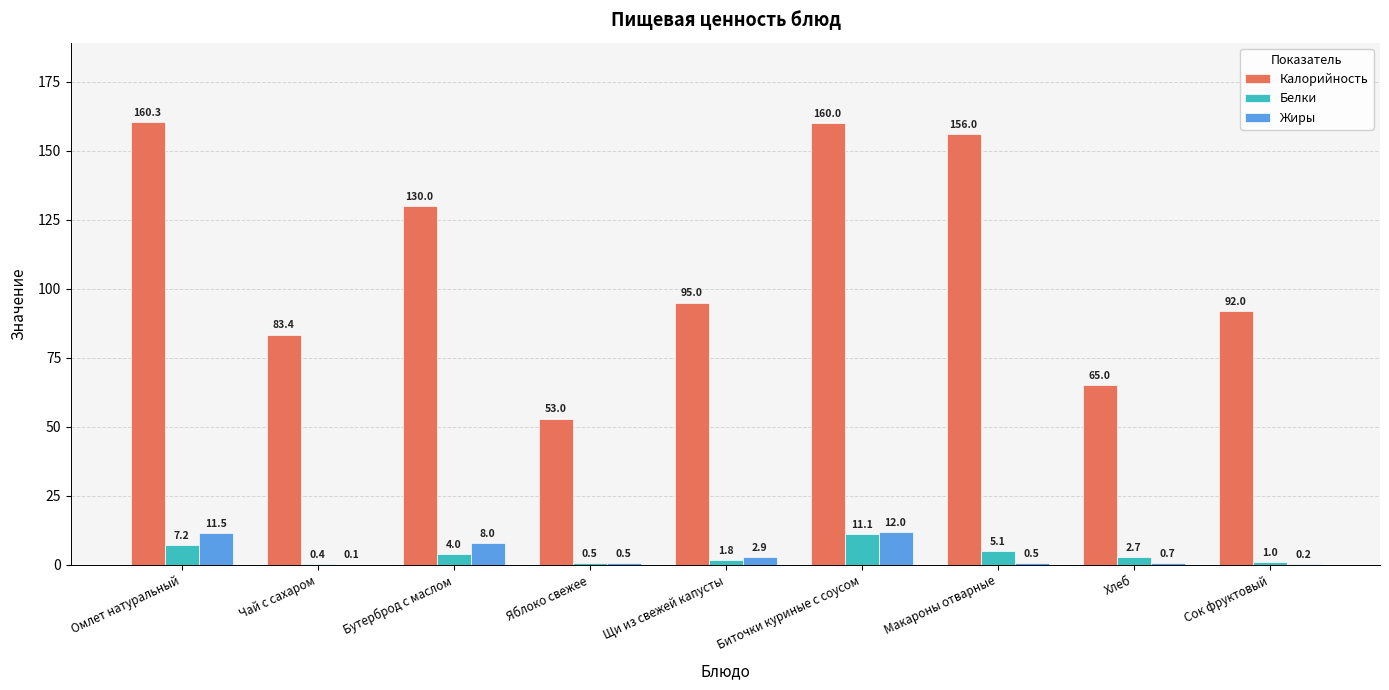

What value does the Жиры series have at Чай с сахаром?

0.1